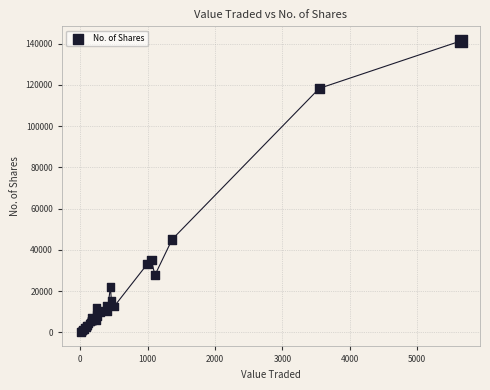

What Y value in the scatter plot is closest to 70759?

45091